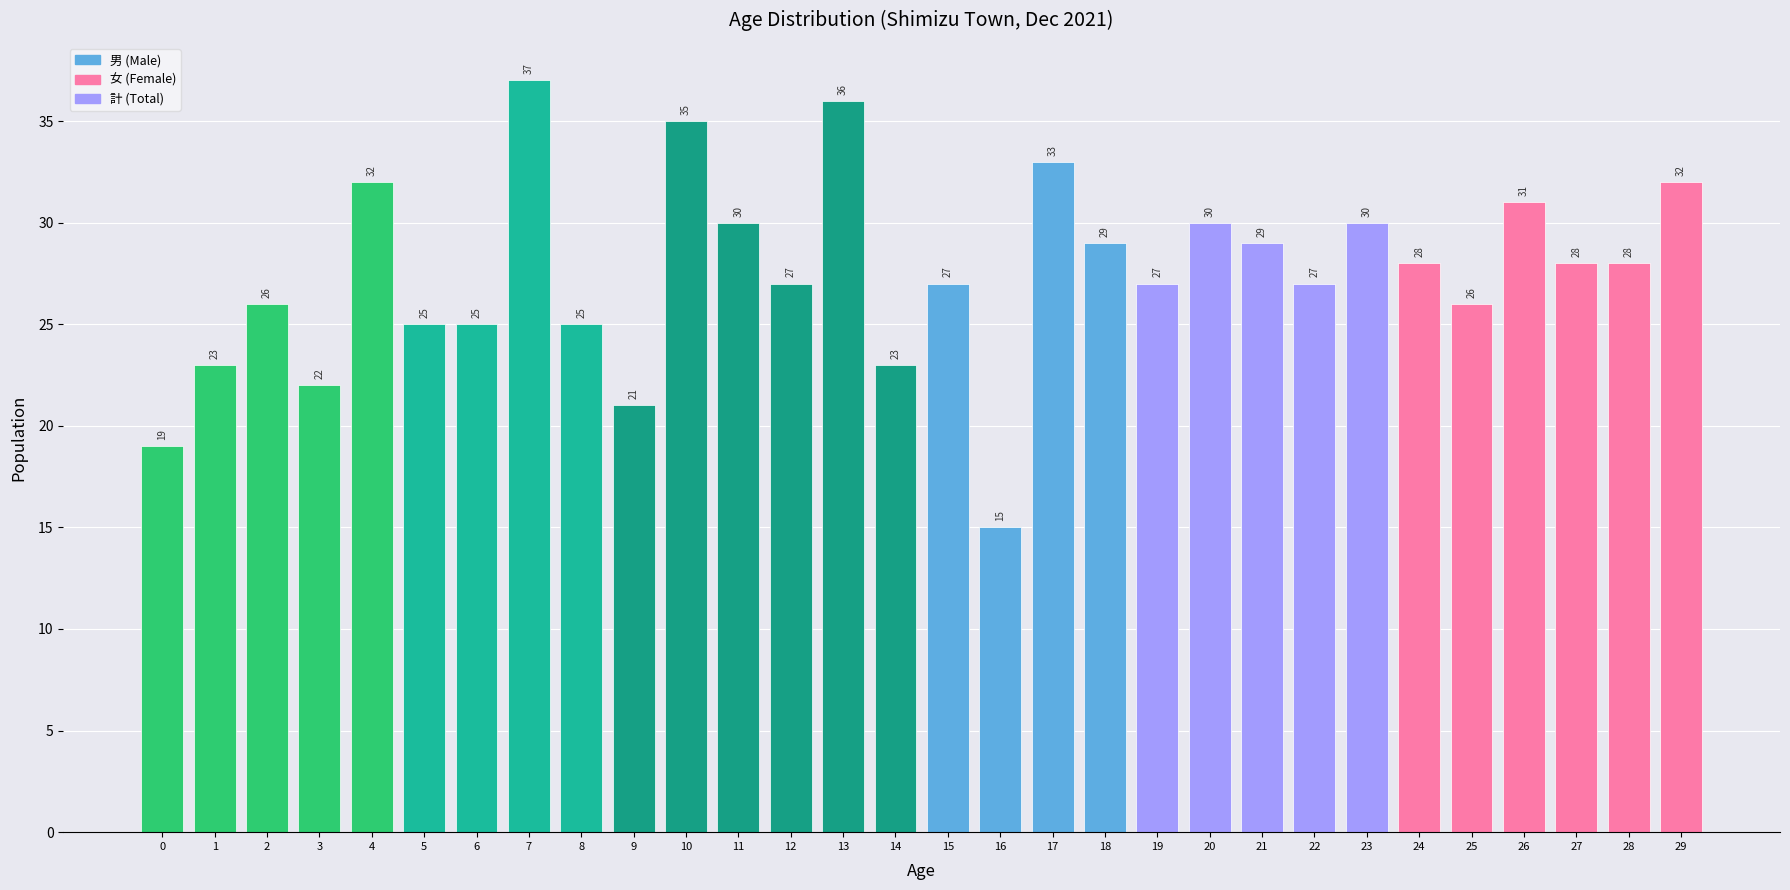

Reading right to left, what are all the values shown in this chart?

29=32	28=28	27=28	26=31	25=26	24=28	23=30	22=27	21=29	20=30	19=27	18=29	17=33	16=15	15=27	14=23	13=36	12=27	11=30	10=35	9=21	8=25	7=37	6=25	5=25	4=32	3=22	2=26	1=23	0=19